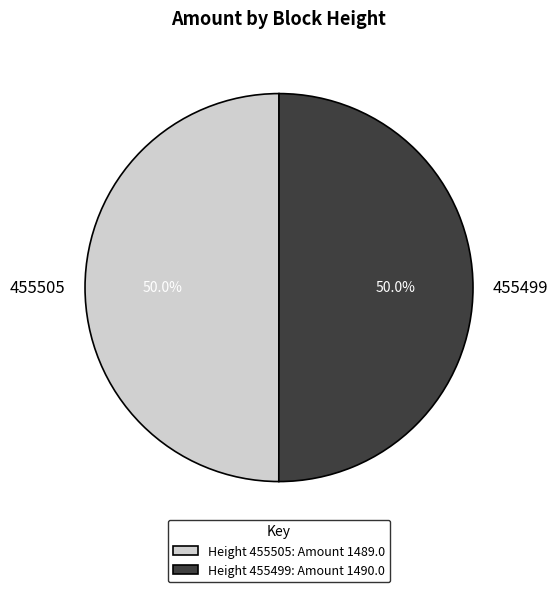

What percentage is the 455499 slice, to the nearest percent?

50%